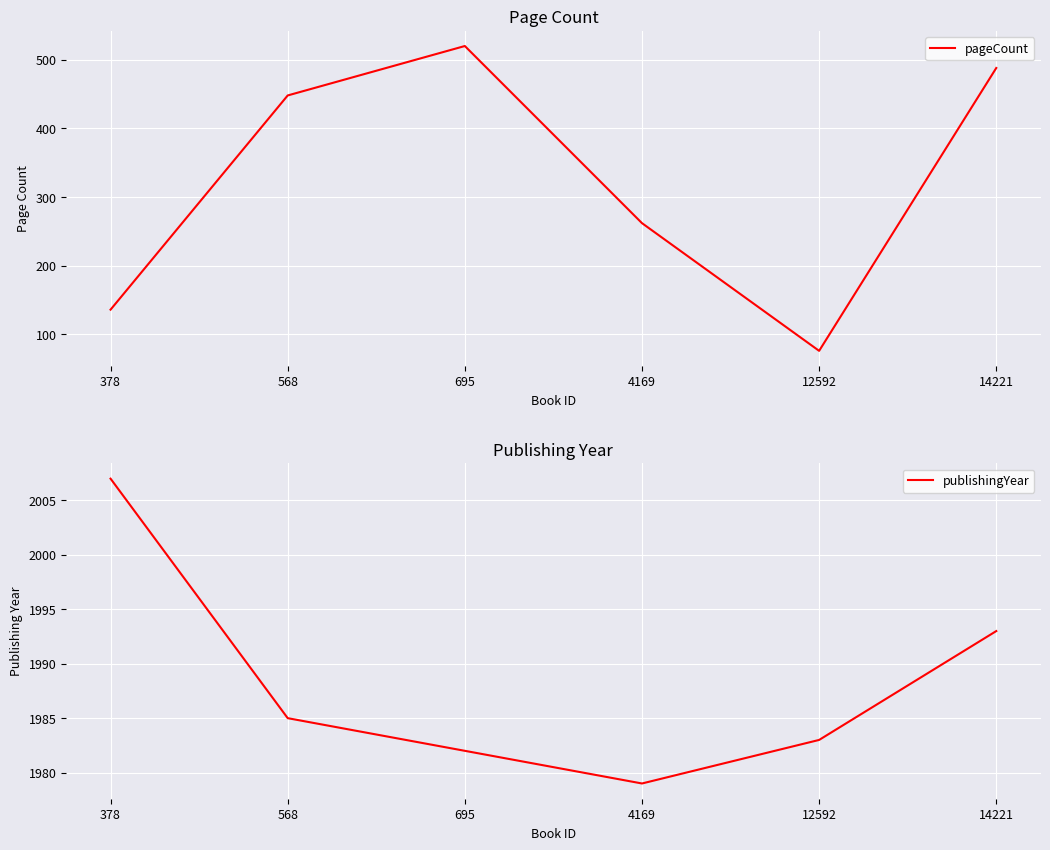

Read the publishingYear value at 695, to the nearest 10.

1980